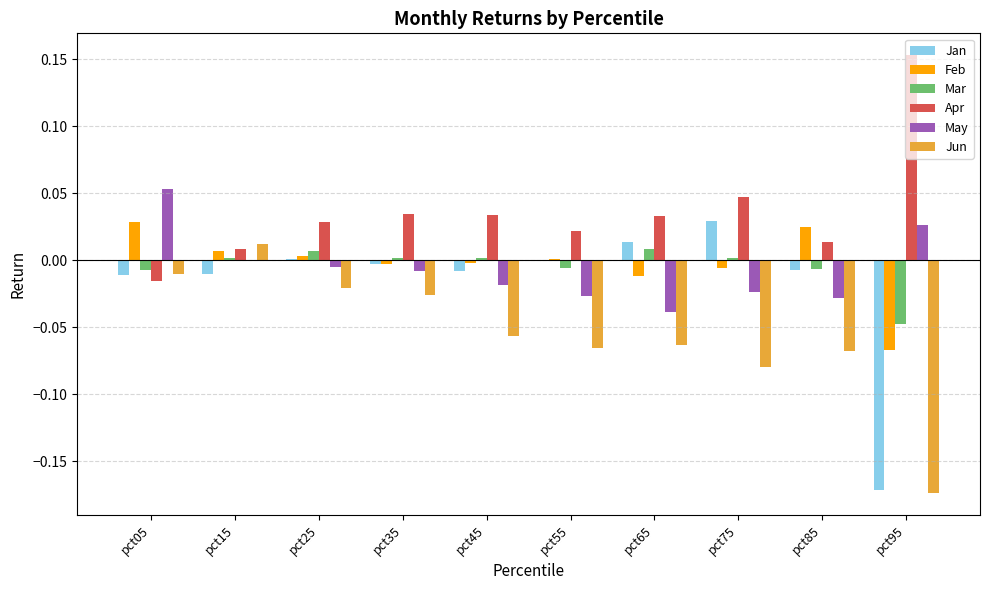

Which series has the largest total across all categories?

Apr